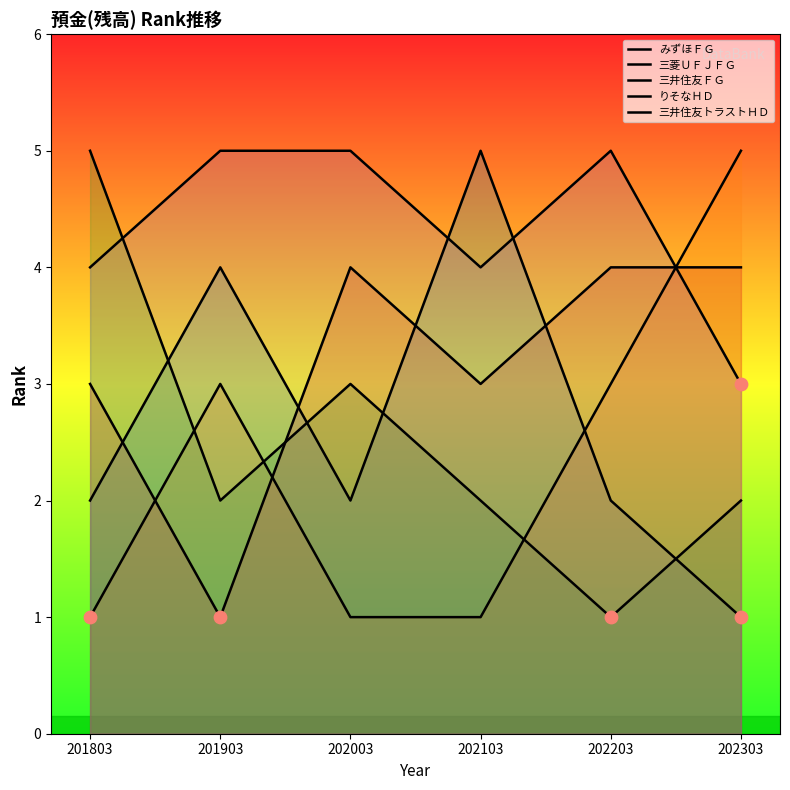

Which series reaches the minimum Y coordinate?

みずほＦＧ